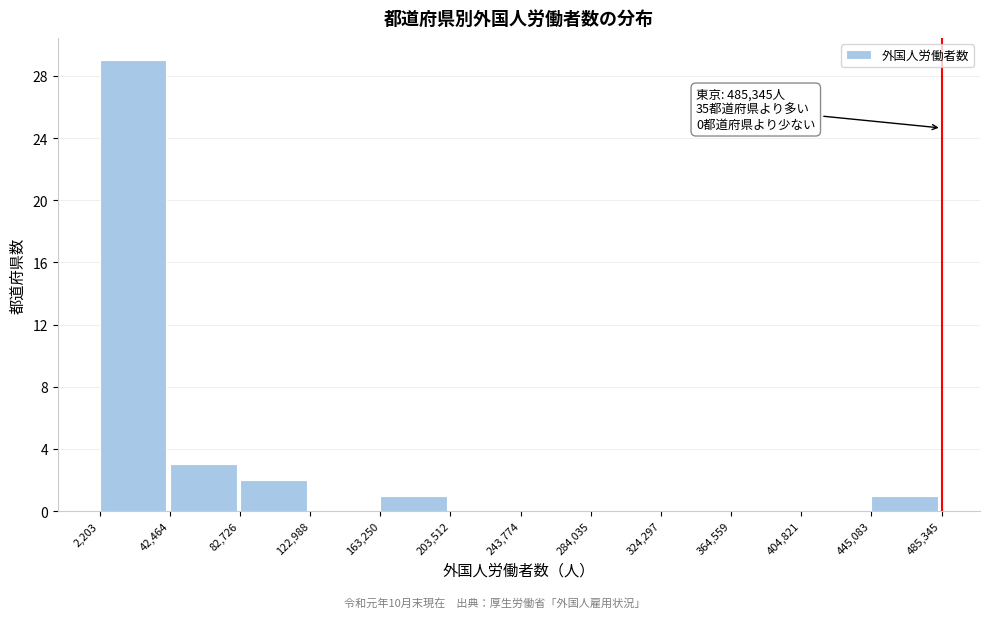

Which range on the x-axis has the tallest bar?

2,203 to 42,464